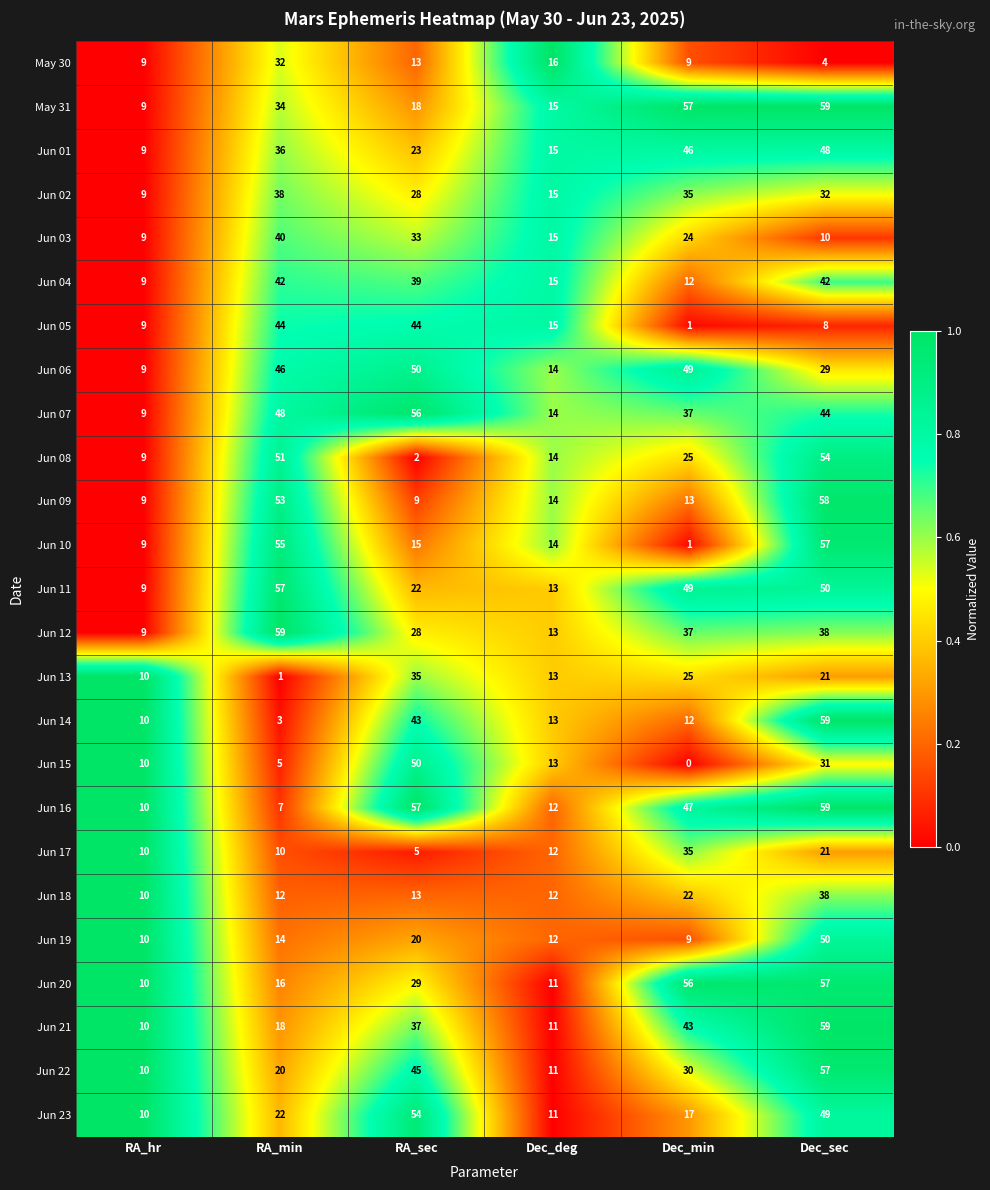

At which label does Jun 01 reach its peak?

Dec_sec